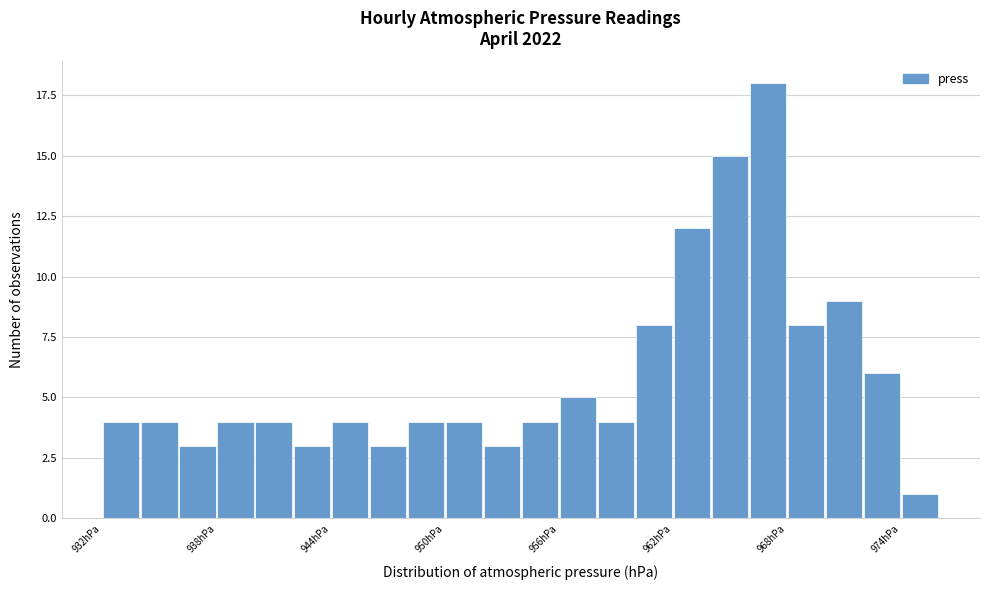

Around what value on the x-axis is the tallest bar? Give the approximate position of its centre, as read against the axis.

967